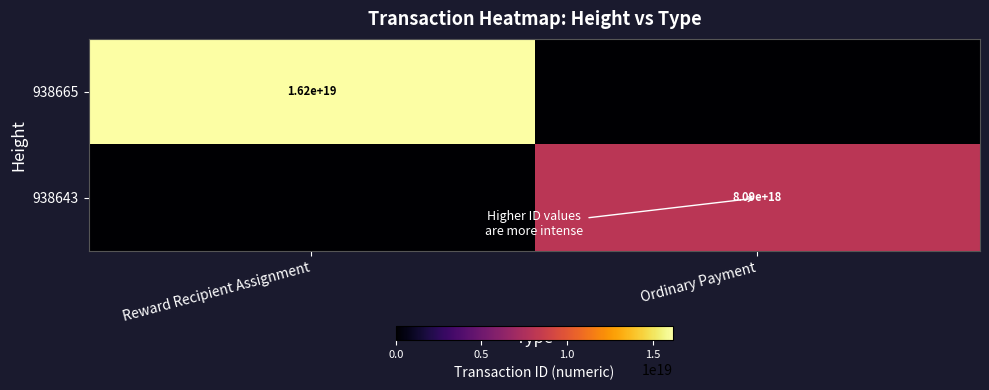

The value of 938665 at Reward Recipient Assignment is 25382421782240690176. True or false?

False